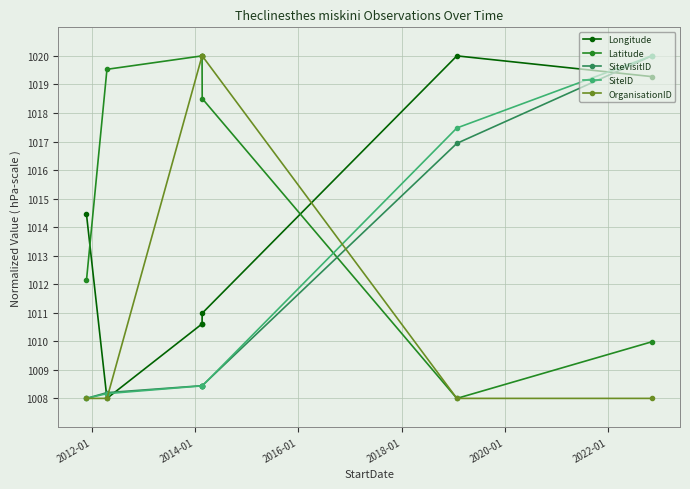

Between 2022-01 and 2016-01, which is larger?

2022-01